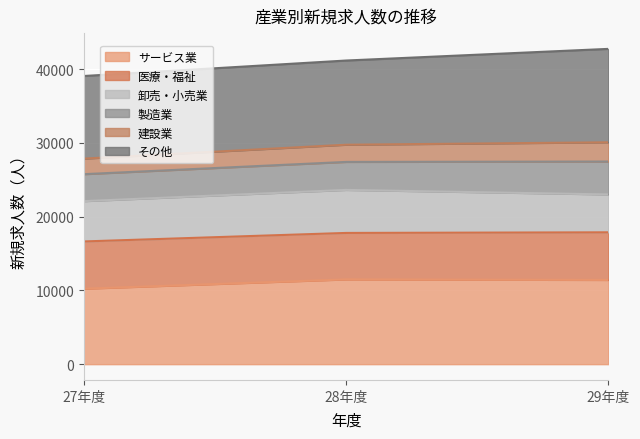

What is the value of the 2nd point from the left?

41184